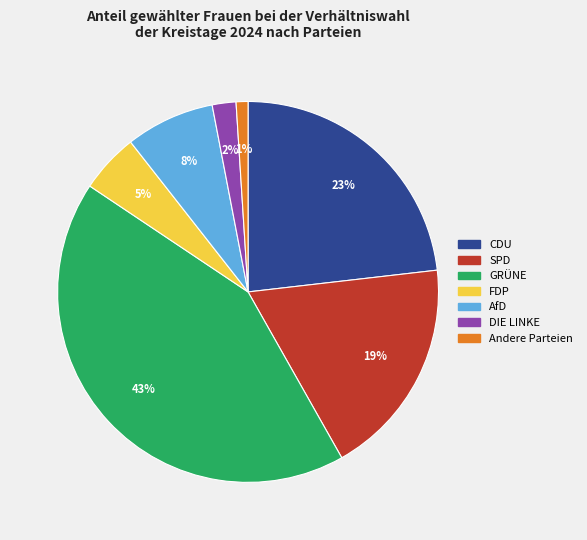

What percentage is the CDU slice, to the nearest percent?

23%